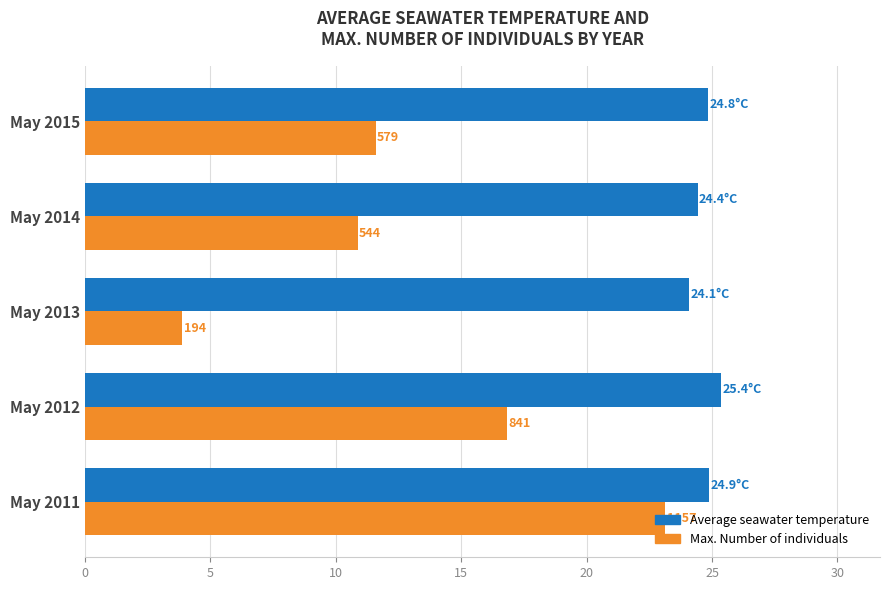

What is the difference between the second highest and minimum values in the Average seawater temperature series?

0.8